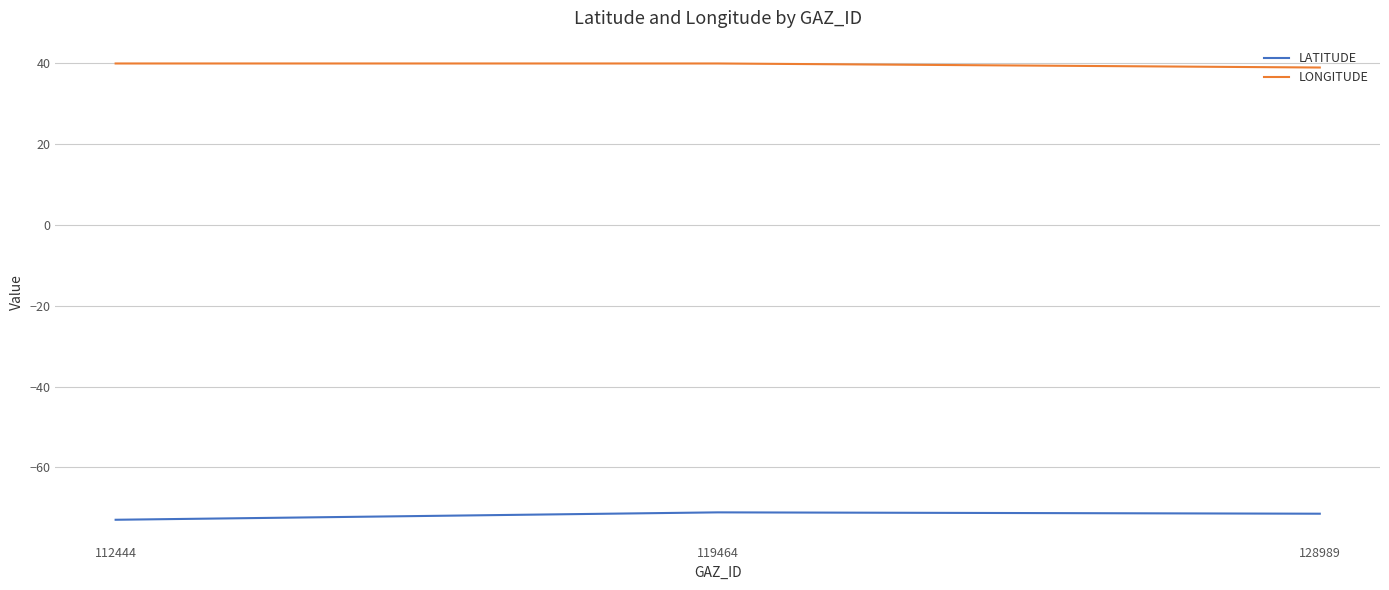

List the series in order of their peak value, highest first.

LONGITUDE, LATITUDE